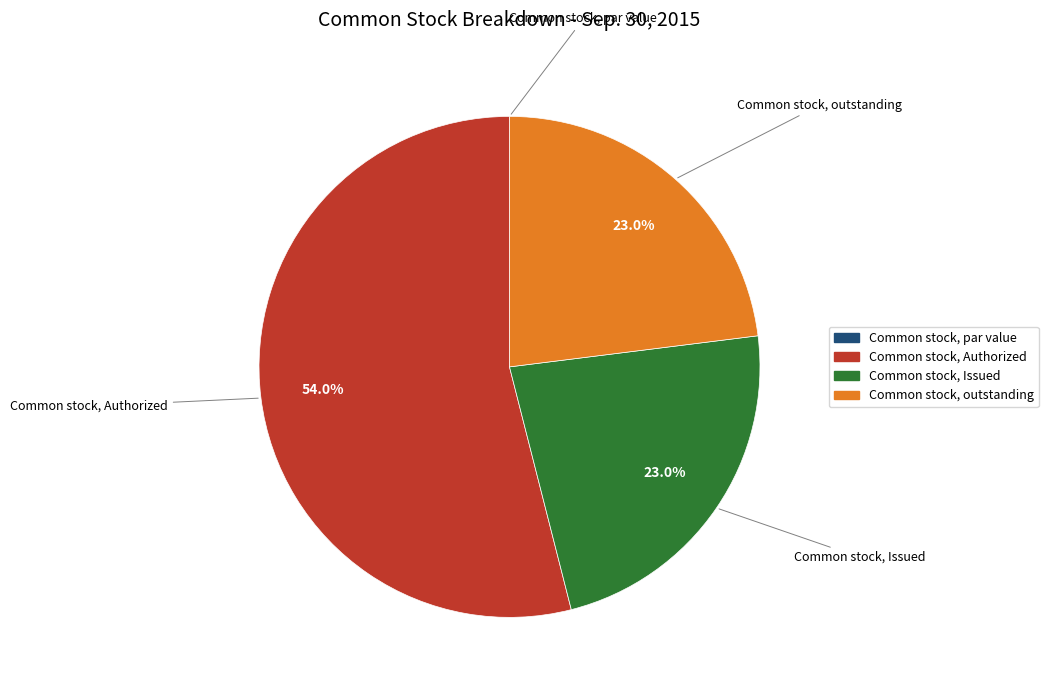

How much of the chart is everything except Common stock, Issued?

77.0%